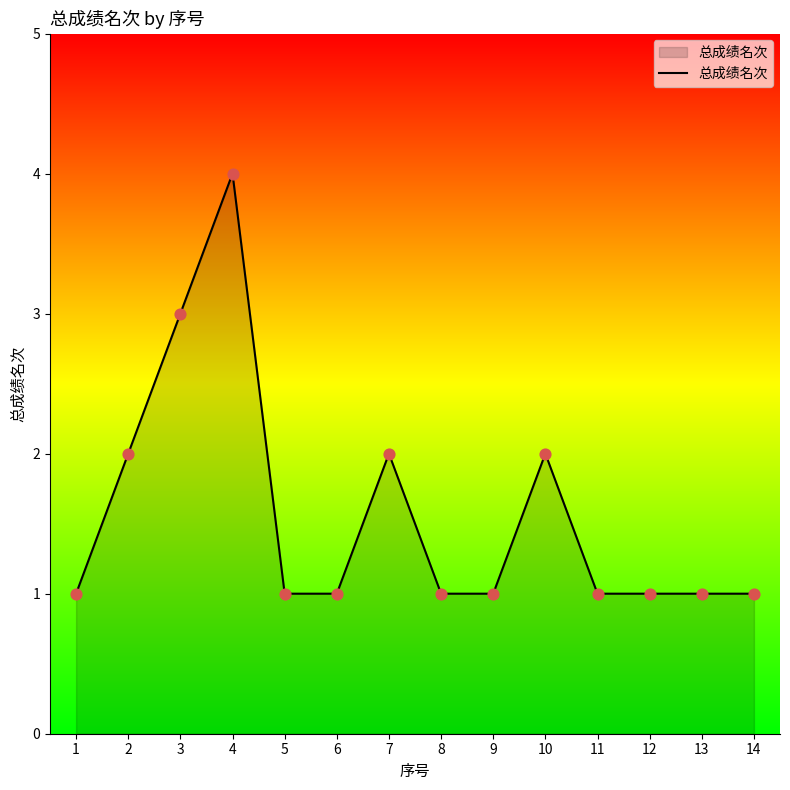

Approximately how many times larger is the value at 8 compared to 14?

1.0